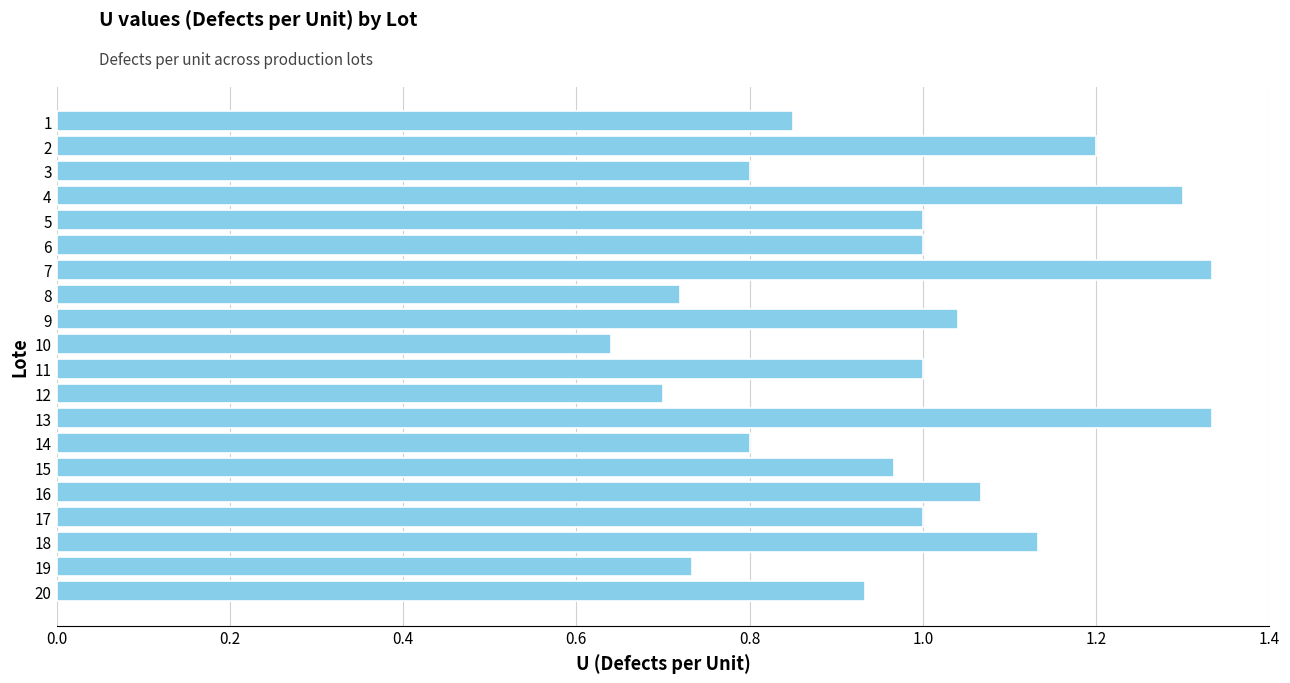

What is the sum of all values?

19.6